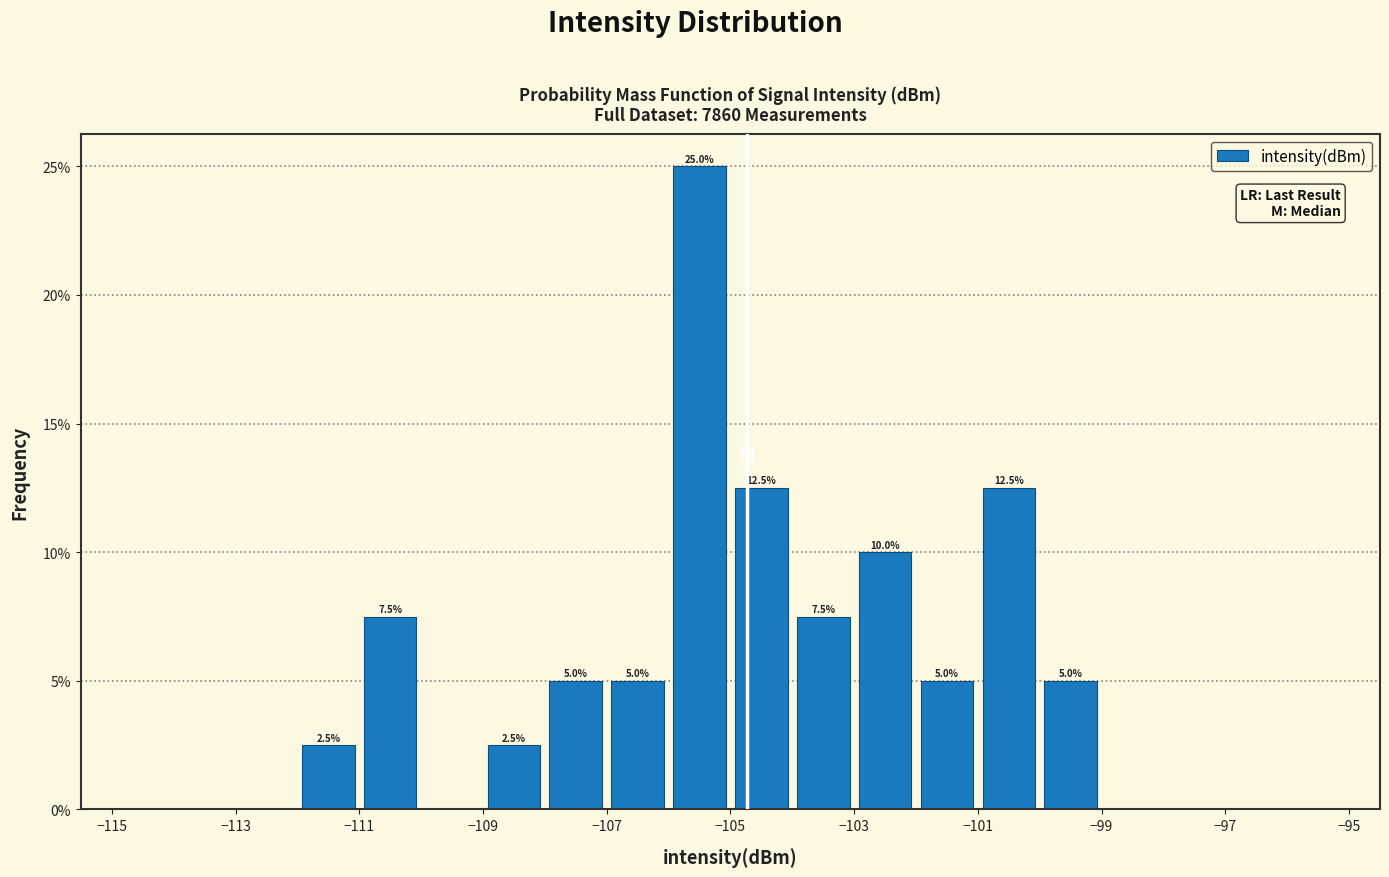

Over which range of the x-axis is the bar tallest?

-106 to -105